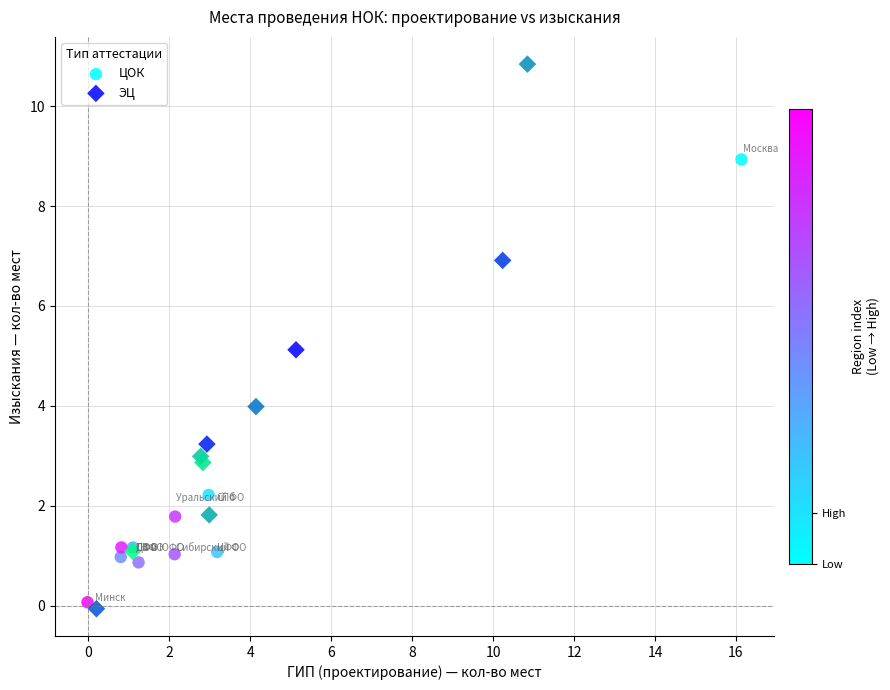

What are all the series names shown in the legend?

ЦОК, ЭЦ